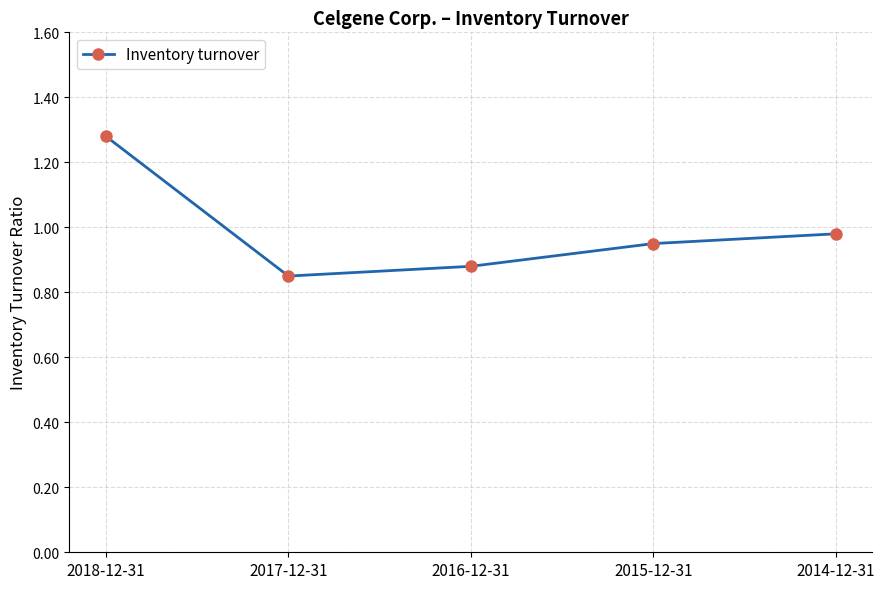

List the labels in order of value, largest first.

2018-12-31, 2014-12-31, 2015-12-31, 2016-12-31, 2017-12-31